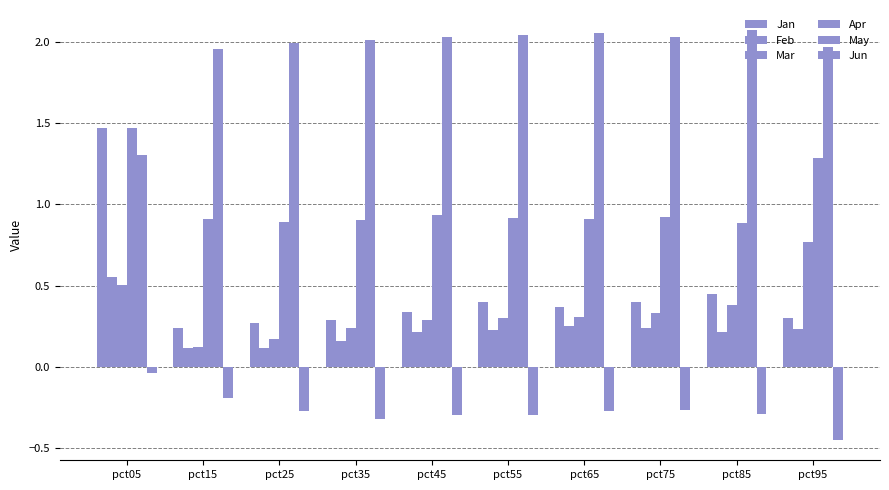

What is the difference between the maximum and minimum values in the Apr series?

0.6